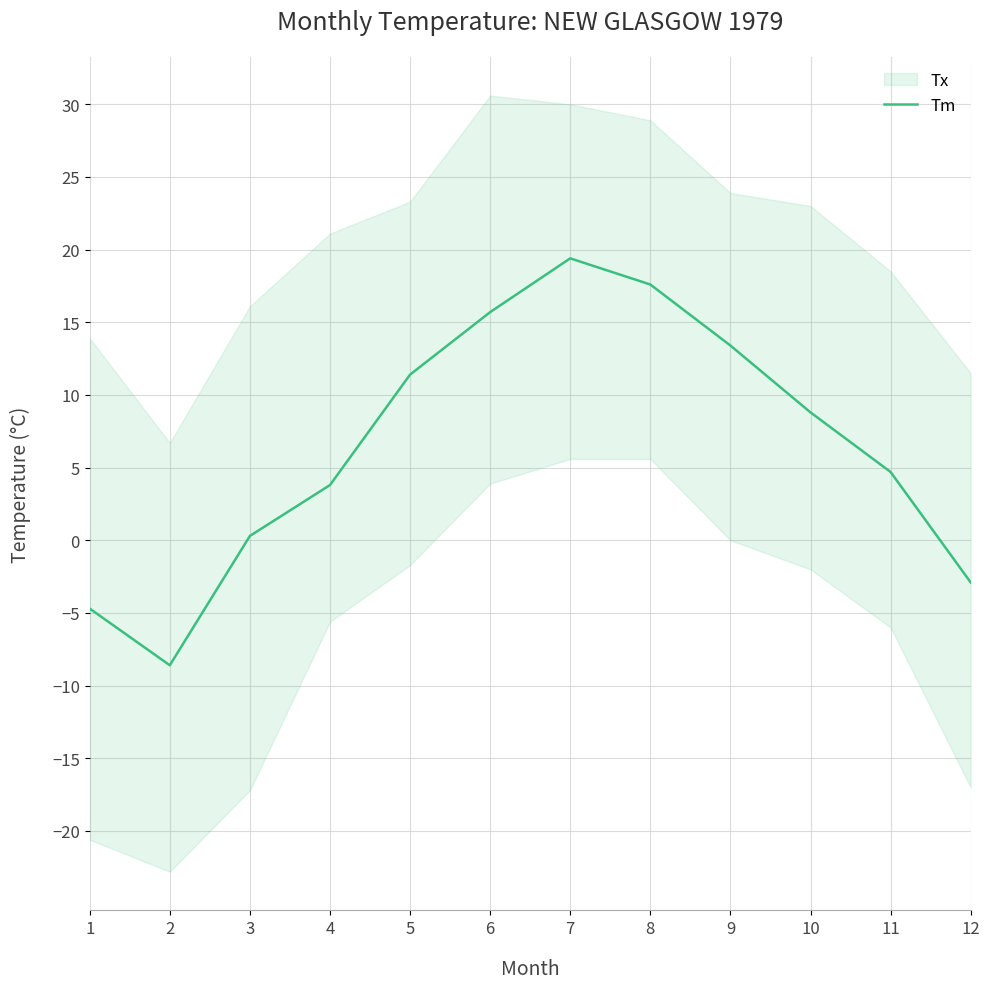

Where is the data nearest to the value 5?

11